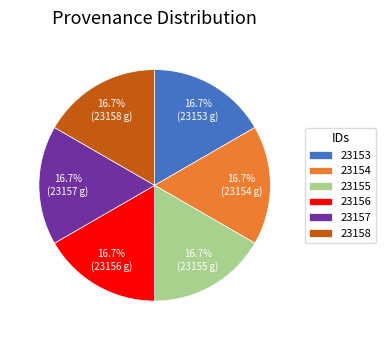

Is 23156 the majority of the pie?

No